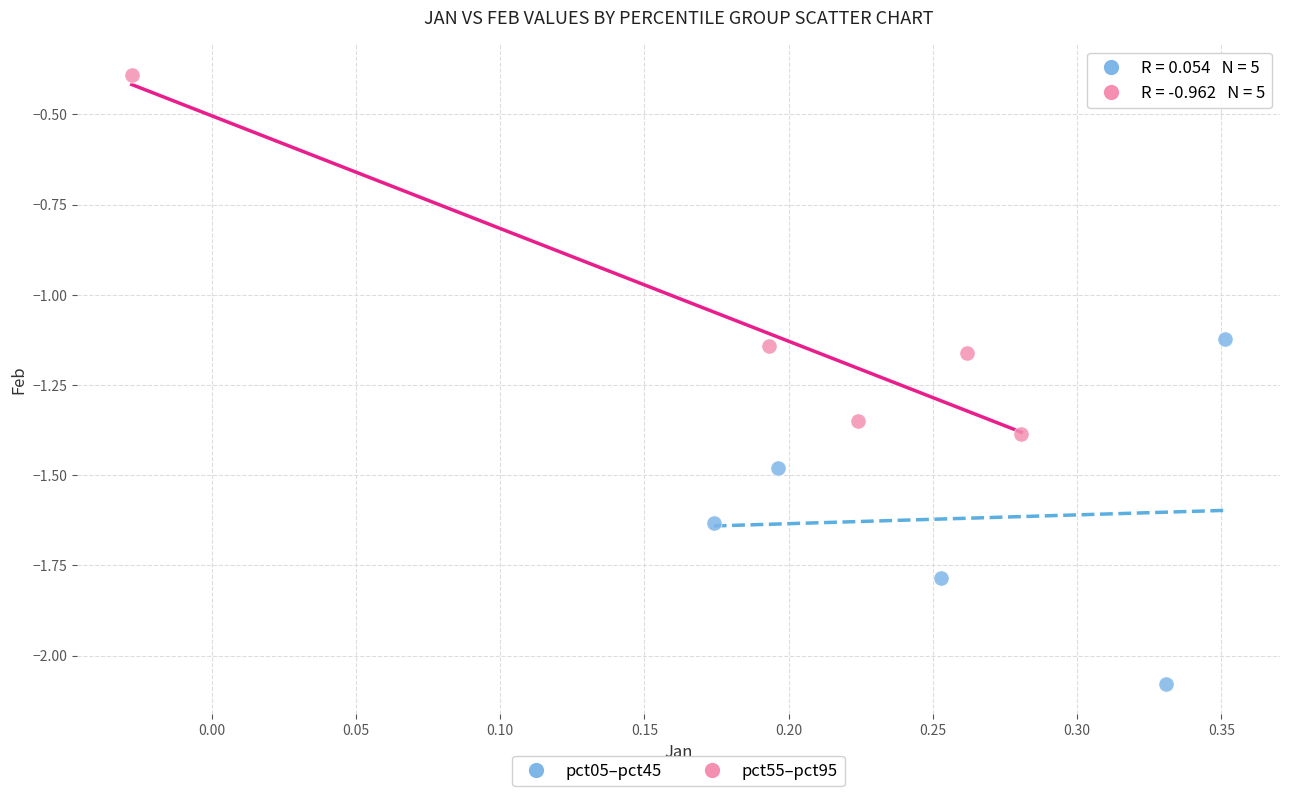

Which series contains the highest Y value?

pct55–pct95